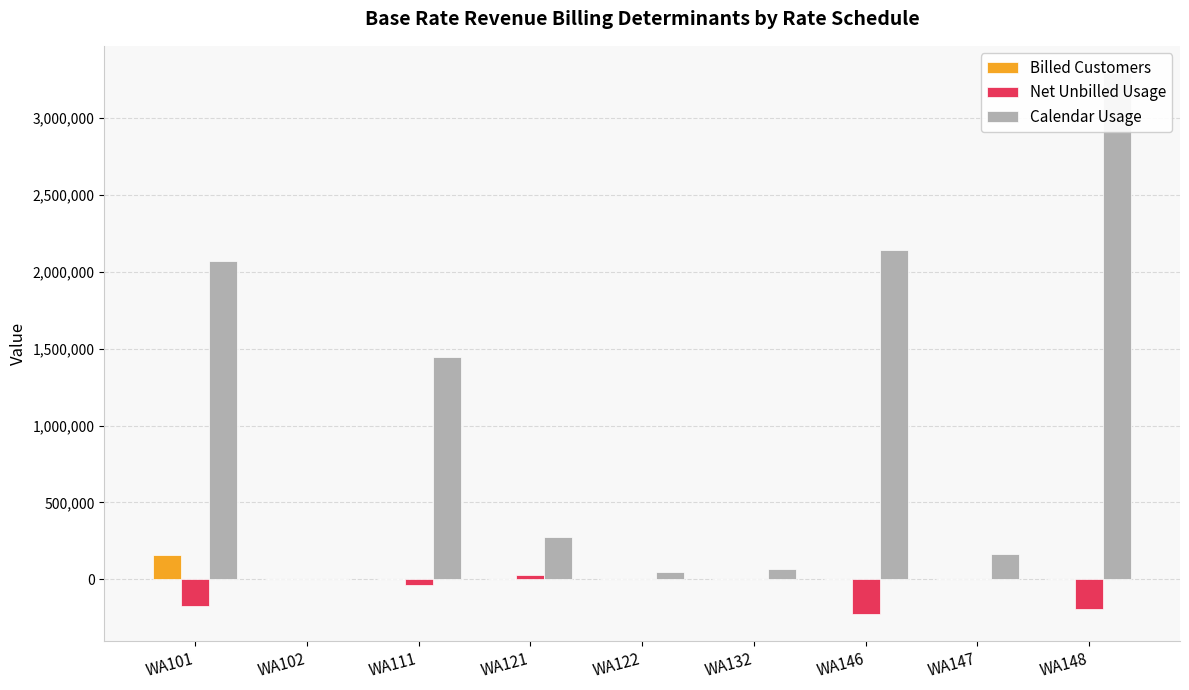

What is the difference between the maximum and minimum values in the Net Unbilled Usage series?

257163